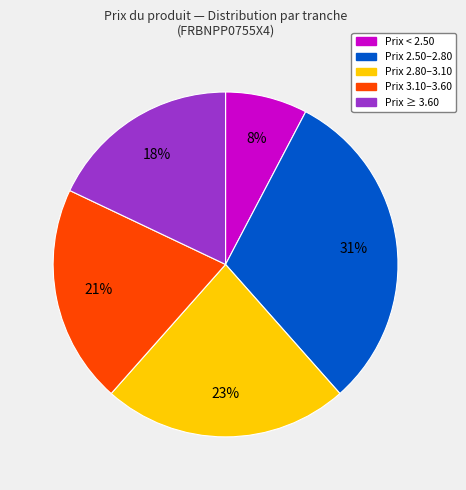

Is there any slice that represents more than half of the pie?

No